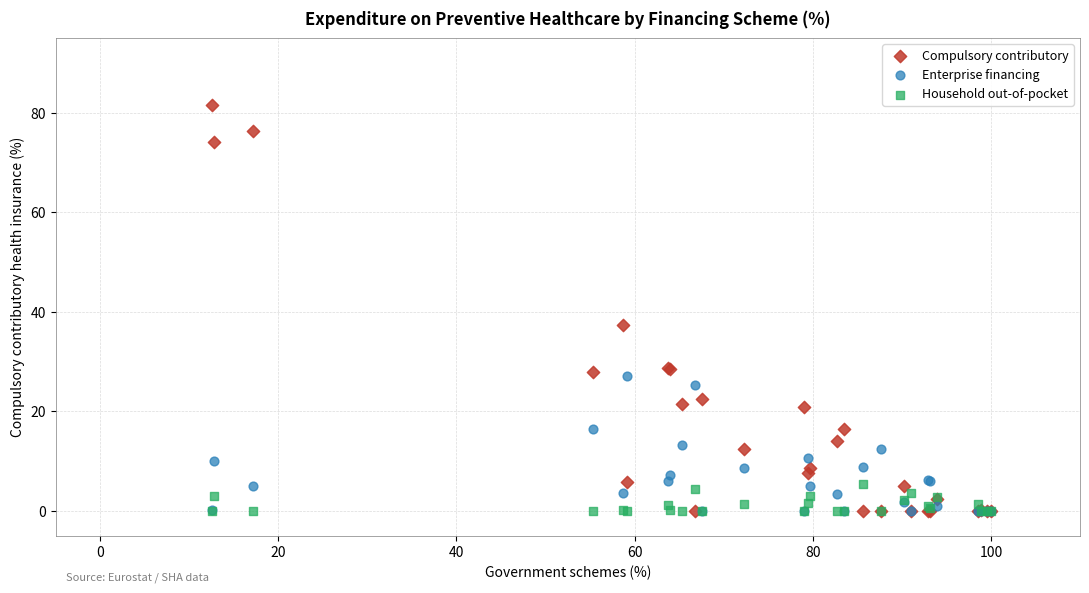

Which series reaches the maximum Y coordinate?

Compulsory contributory